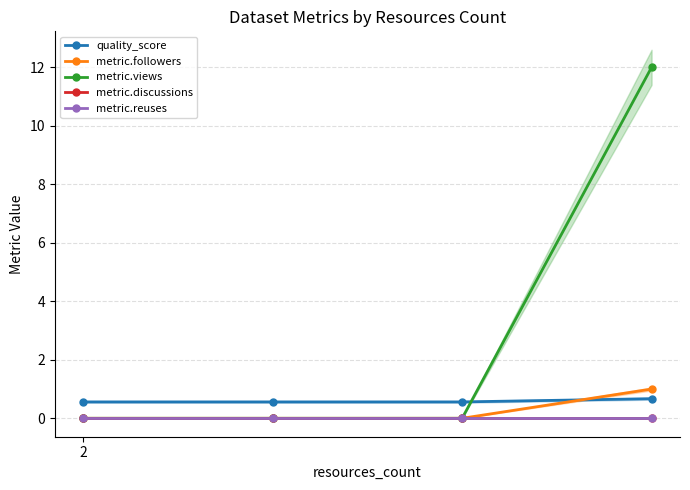

Read the quality_score value at 2.

0.6